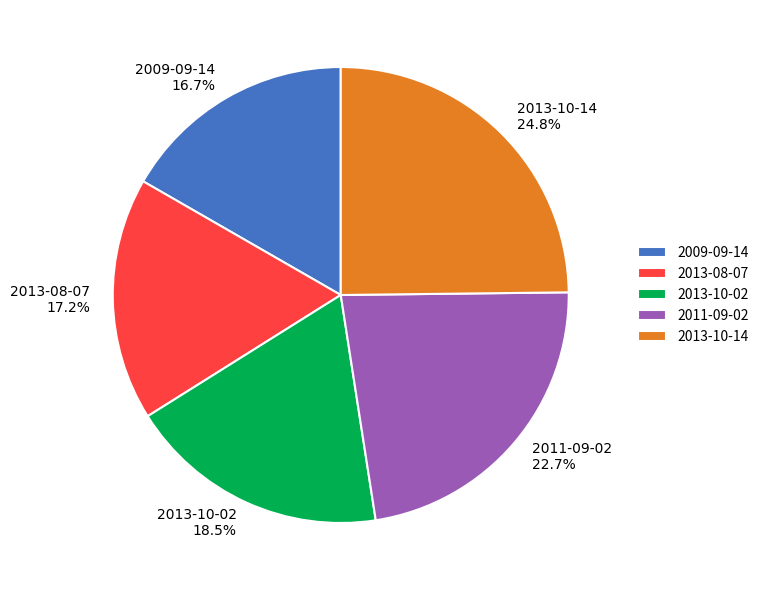

How many slices are in this pie chart?

5